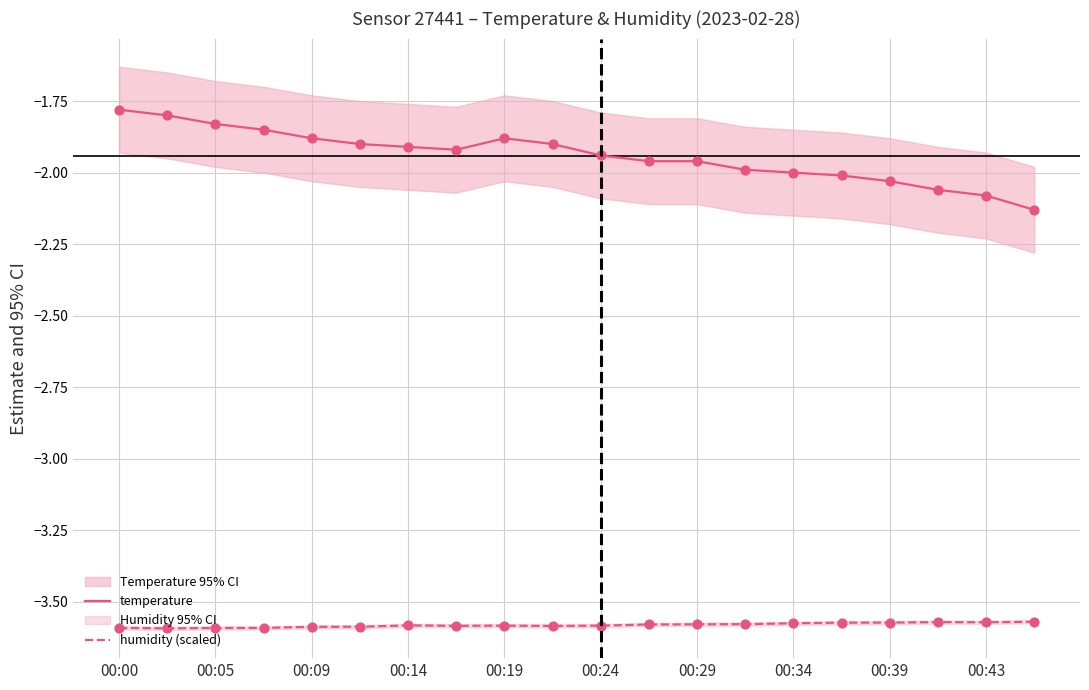

Which series has the largest total across all categories?

temperature